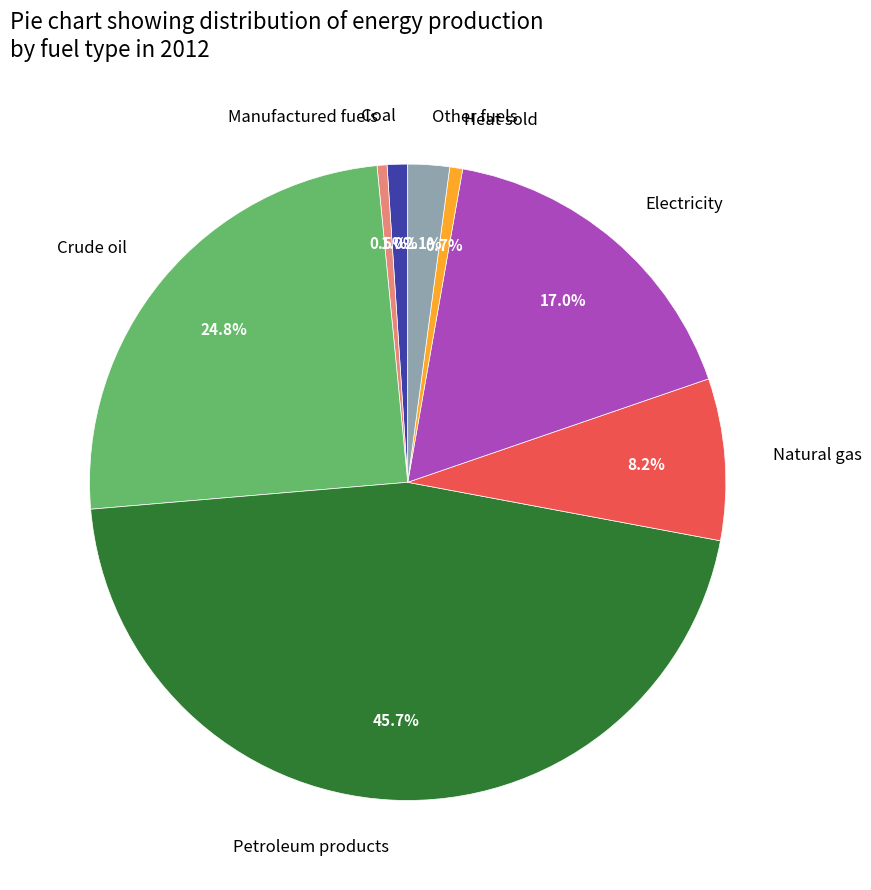

Is the sum of Natural gas and Other fuels greater than half?

No